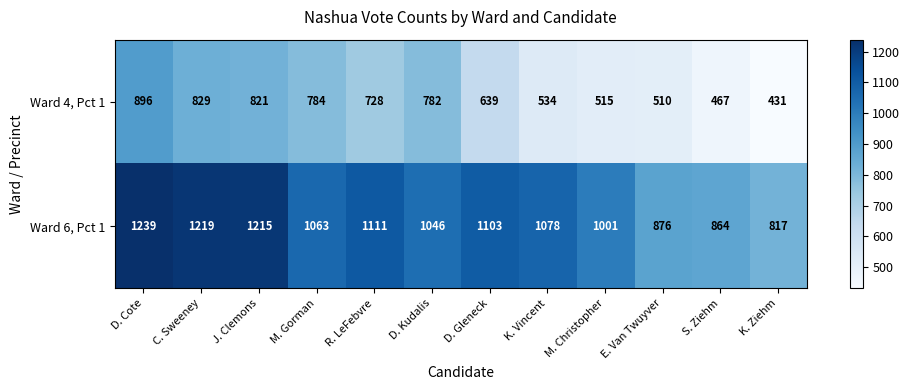

At how many categories does at least one series exceed 1112?

3